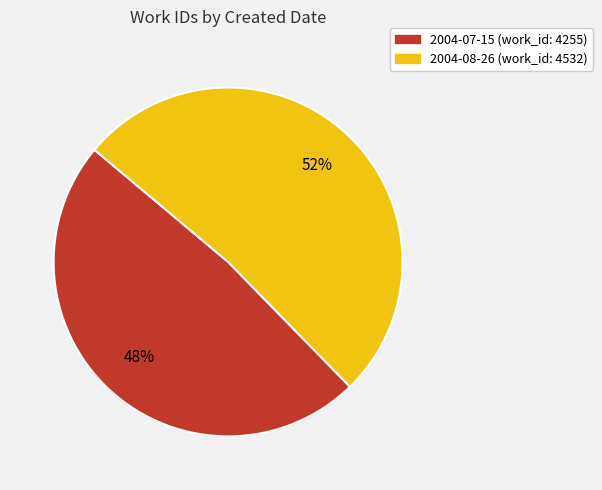

To the nearest percent, what percentage of the pie is 2004-08-26?

52%